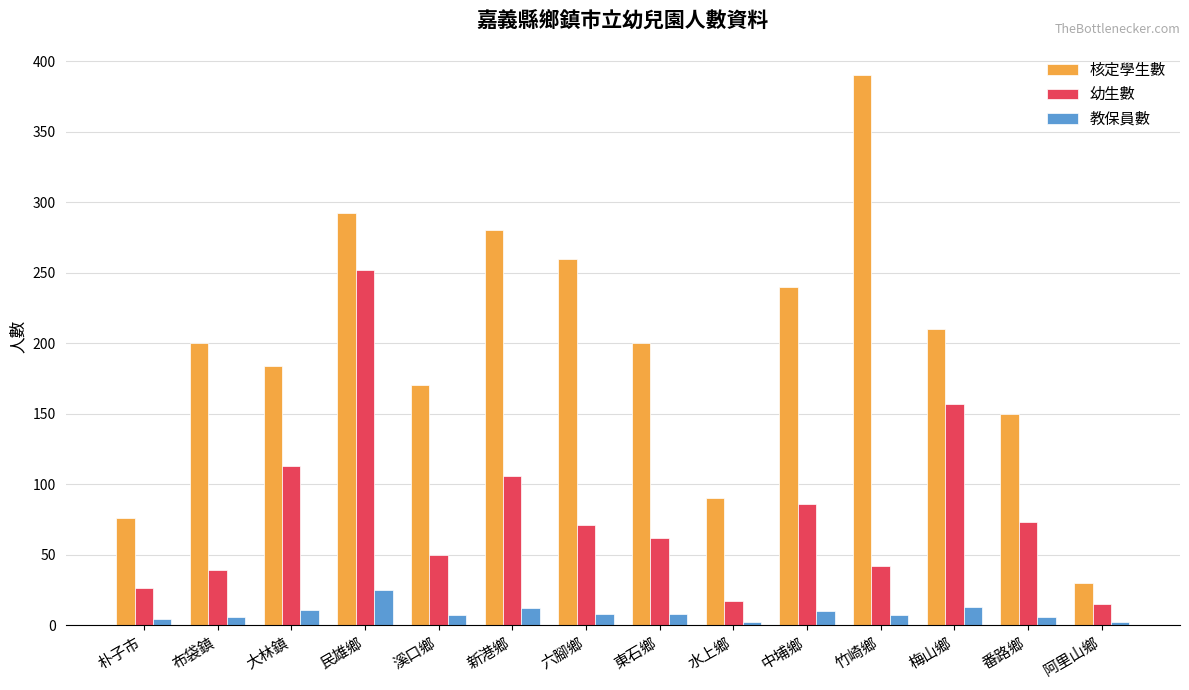

What is the value of the 幼生數 bar at the 12th from the left?

157